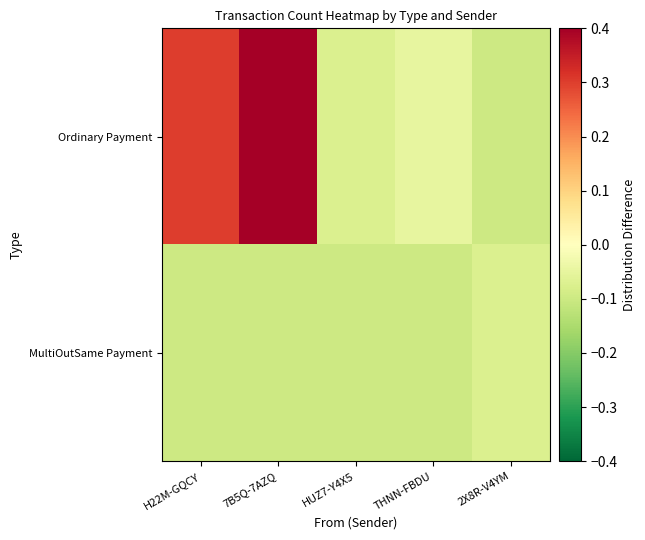

Which series has the largest total across all categories?

Ordinary Payment